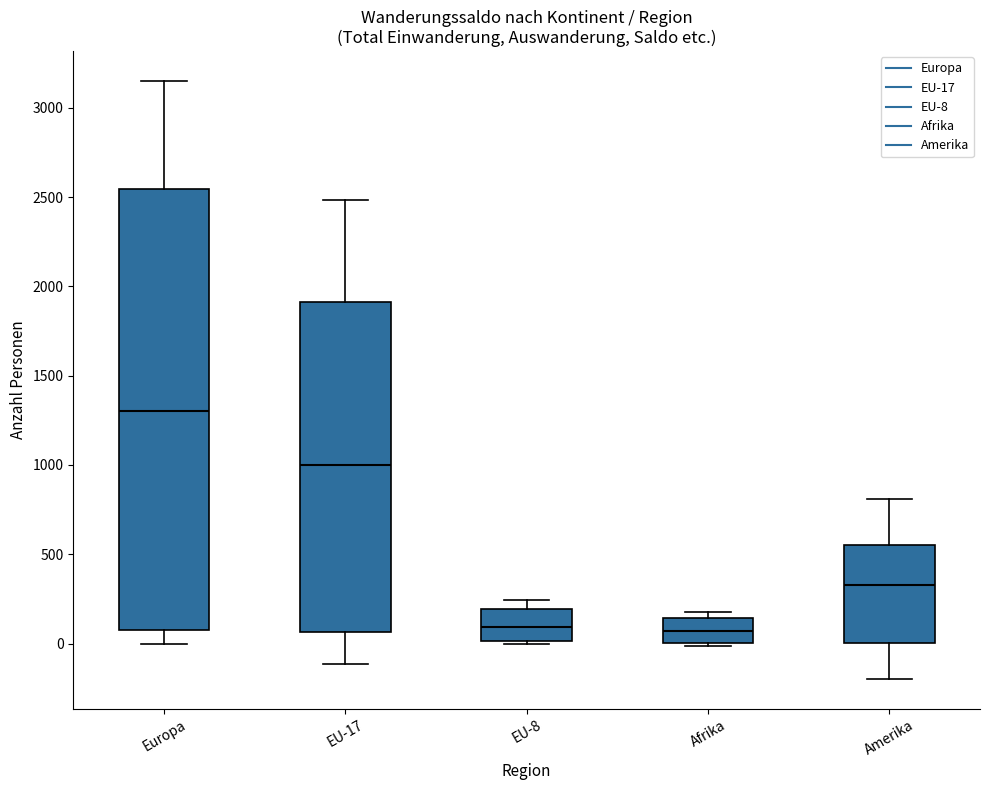

Reading left to right, read every box against the y-axis: the position of its median line, the range the box covers, and the ends of its whiskers. The values are not printed on the chart, so give them approximately, as read against the axis.

Europa: median 1300, box 100 to 2550, whiskers 0 to 3150
EU-17: median 1000, box 50 to 1900, whiskers -100 to 2500
EU-8: median 100, box 0 to 200, whiskers 0 to 250
Afrika: median 50, box 0 to 150, whiskers 0 (just below the box's lower edge) to 200
Amerika: median 350, box 0 to 550, whiskers -200 to 800